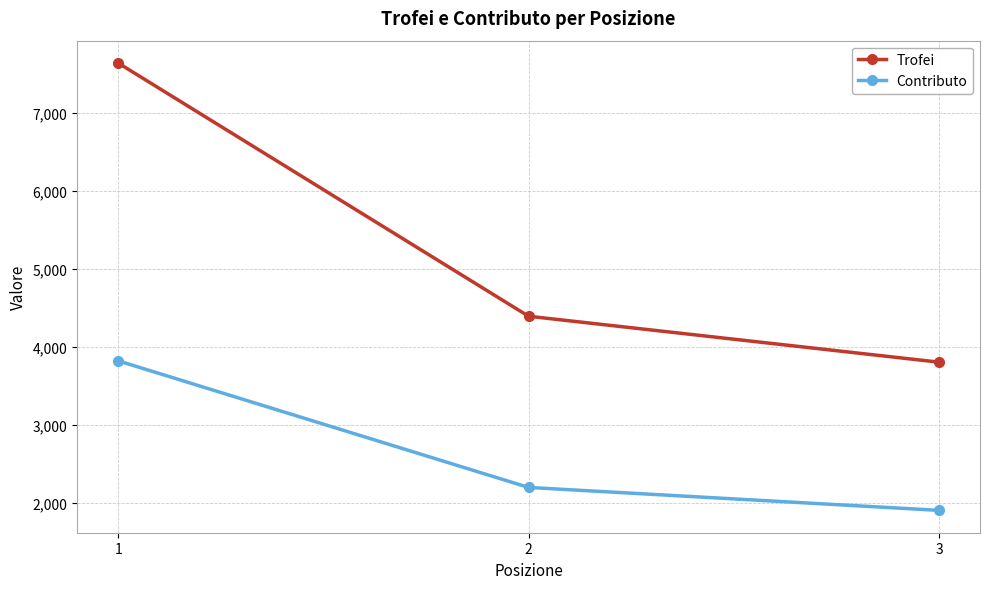

What is the difference between the highest and lowest values at 1?

3820